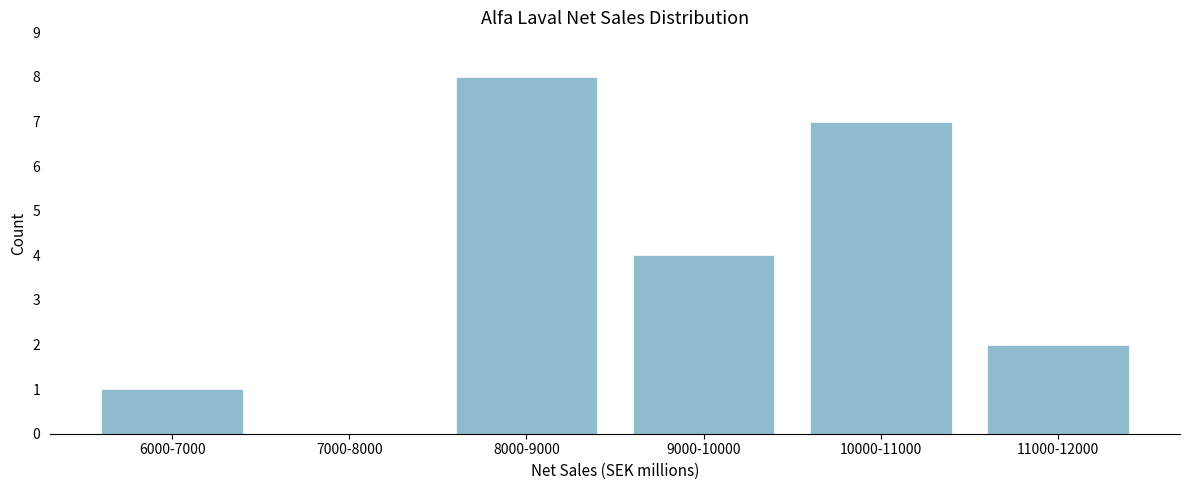

Reading left to right, list all the values displayed in this chart.

6000-7000=1	7000-8000=0	8000-9000=8	9000-10000=4	10000-11000=7	11000-12000=2